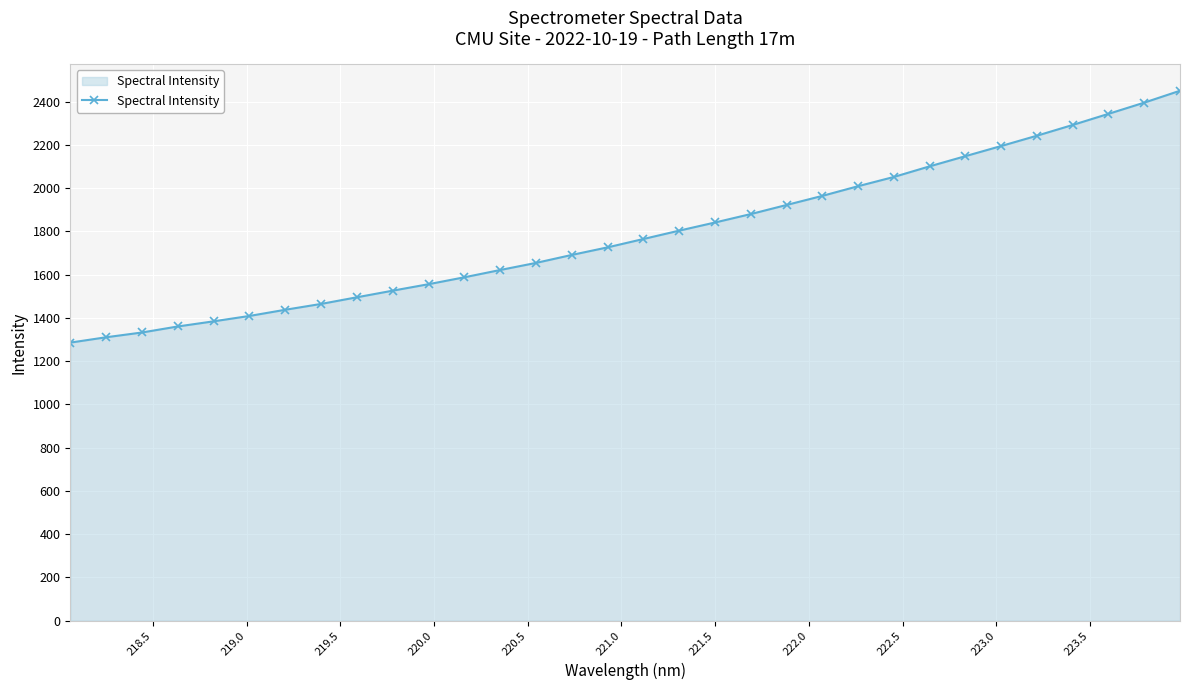

What is the value of the 32nd point from the left?

2450.4